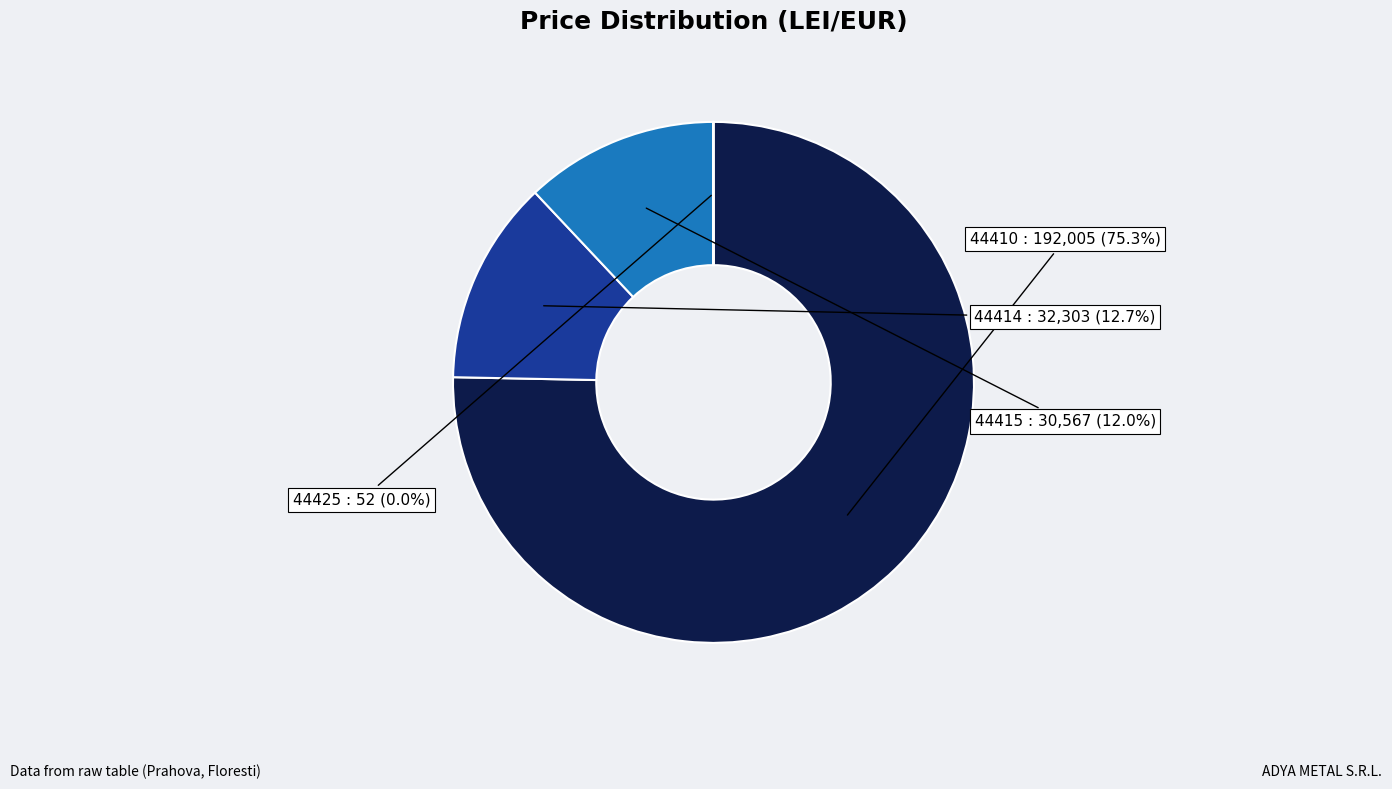

What percentage is the 44414 slice, to the nearest percent?

13%